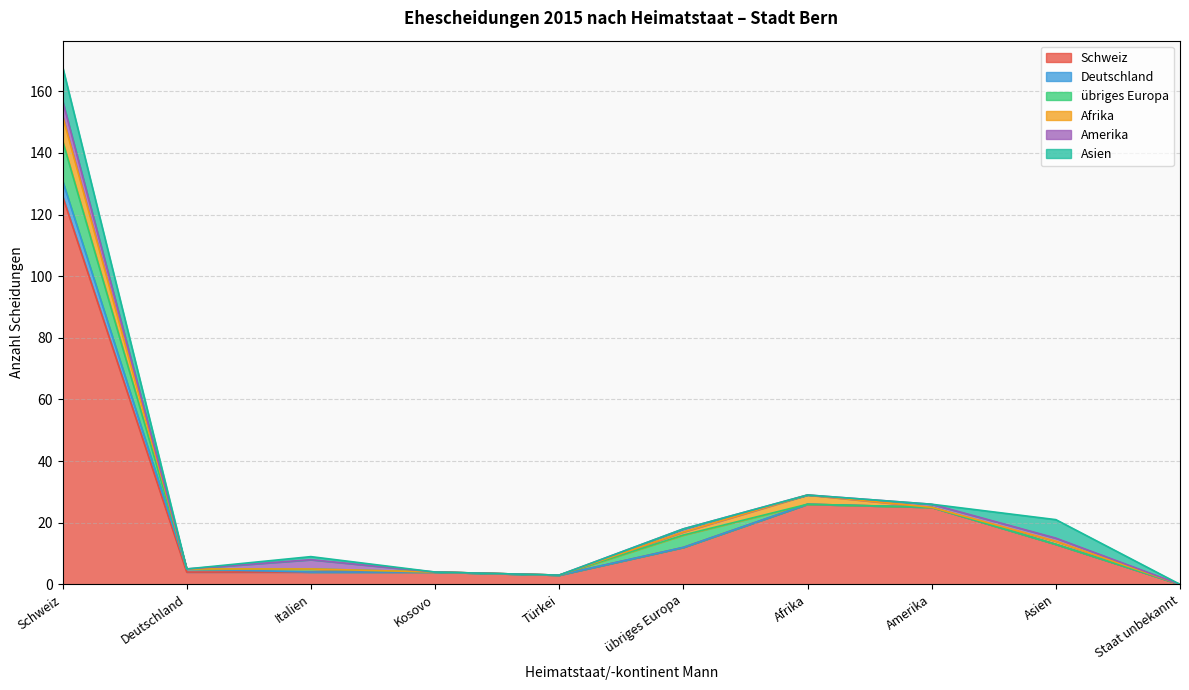

Count the number of data series in this chart.

6